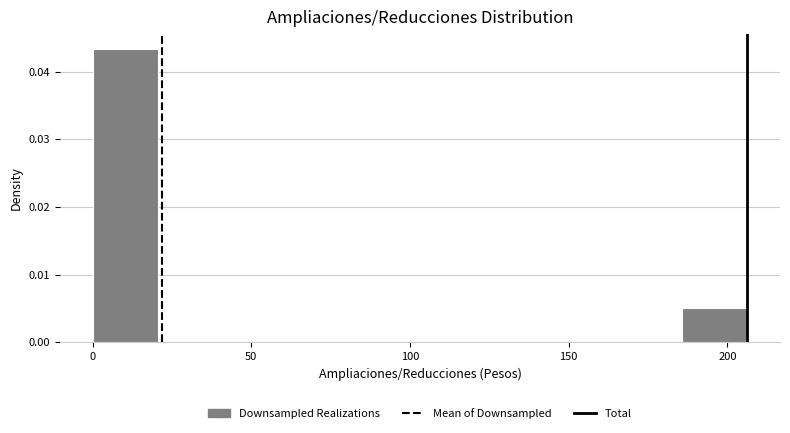

What is the height of the bar covering 185 to 205 on the x-axis? Neither the bar edges nor the heights are printed on the chart, so give them approximately, as read against the axes.

0.005